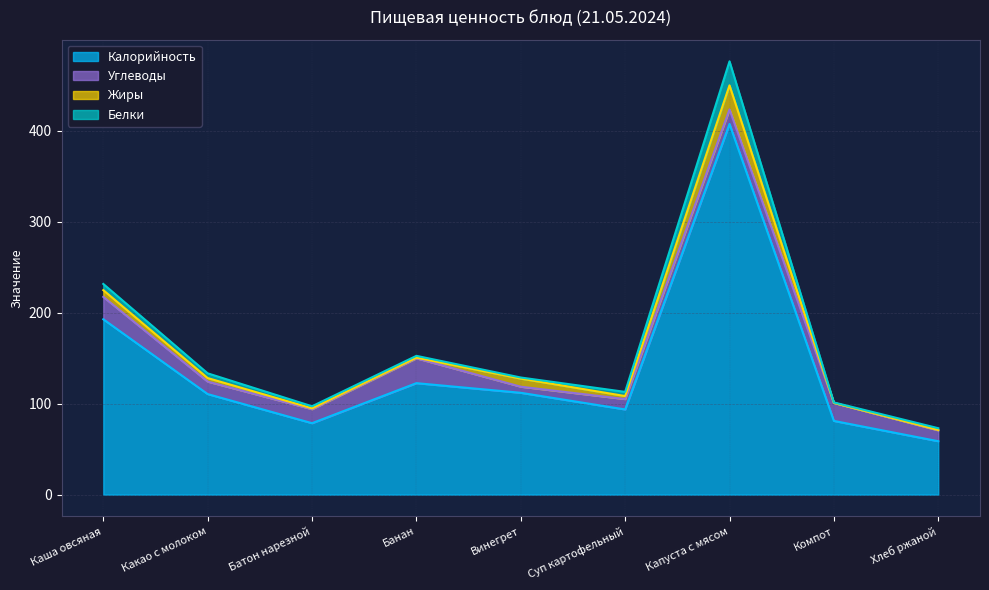

What is the lowest value of the Углеводы series?

6.7